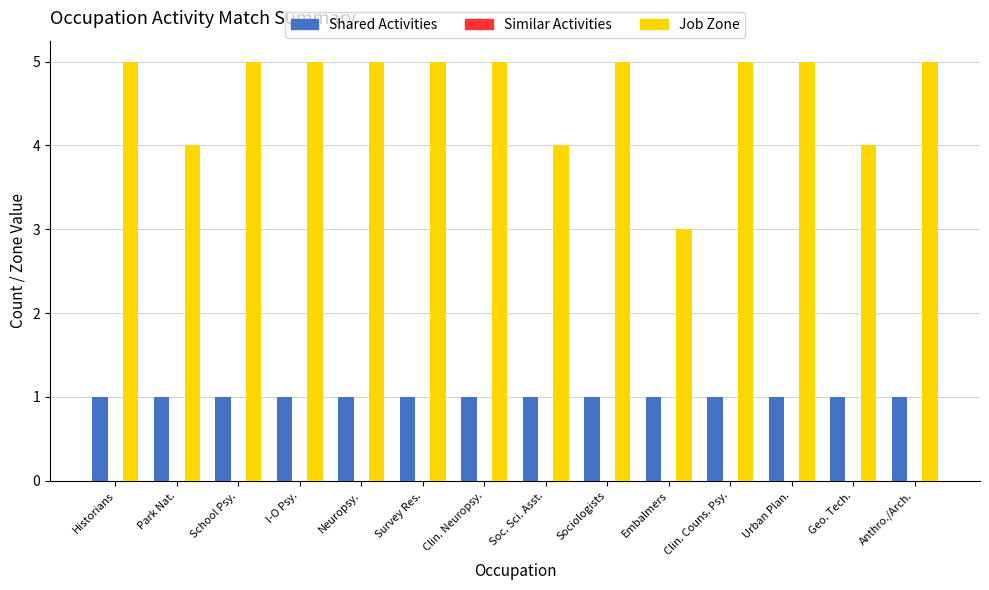

Count the number of categories in the chart.

14